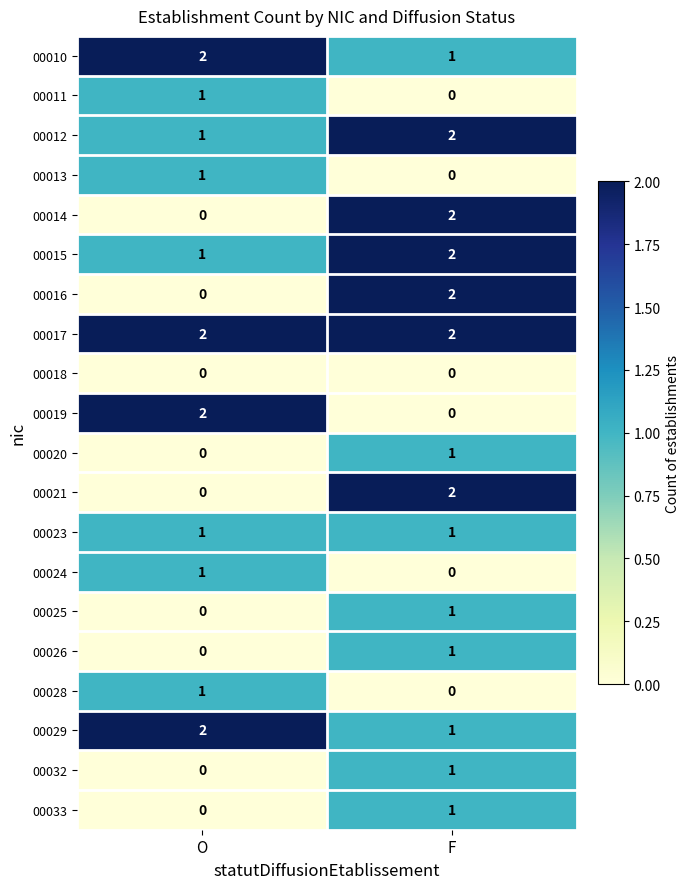

Which series has the largest total across all categories?

00017